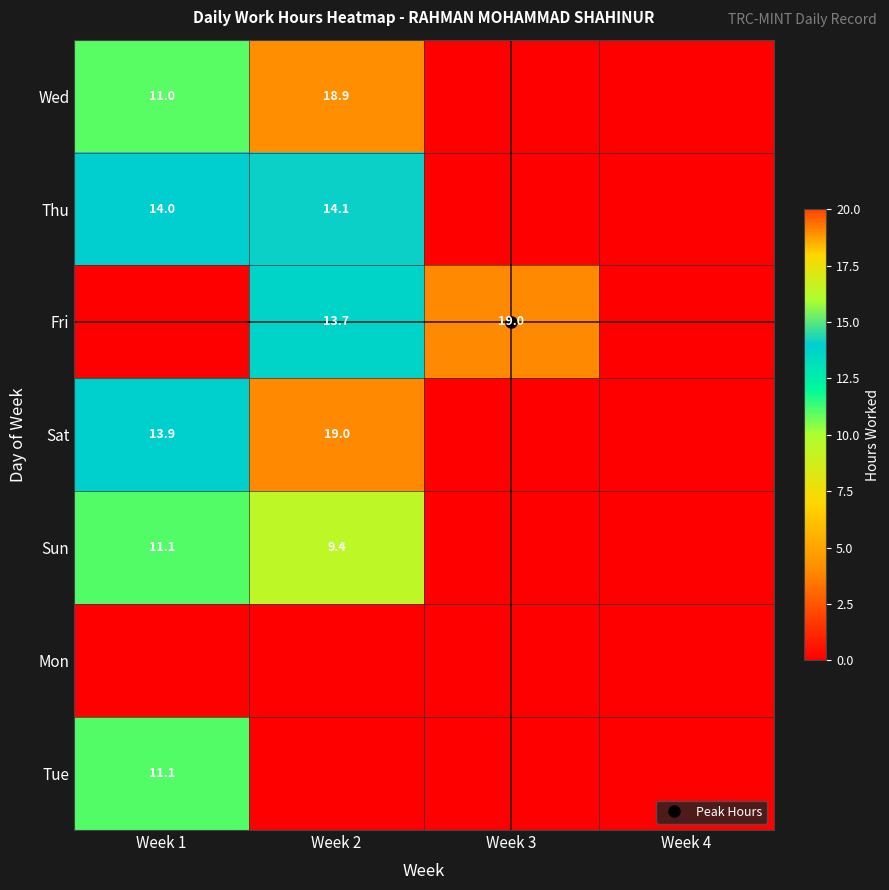

Is it true that Fri equals -11.3 at Week 4?

False